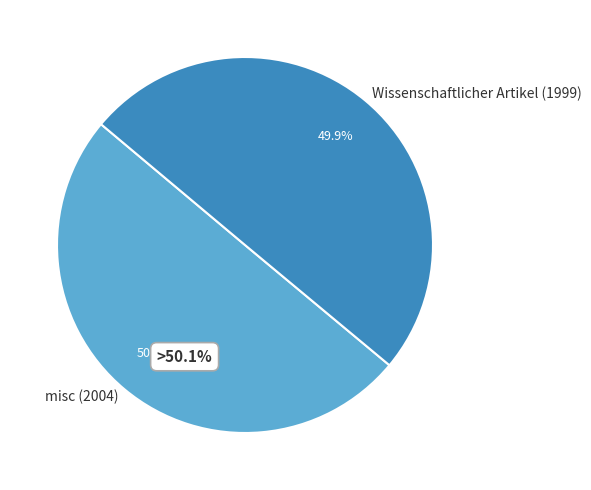

What is the smallest slice in the pie chart?

Wissenschaftlicher Artikel (1999)